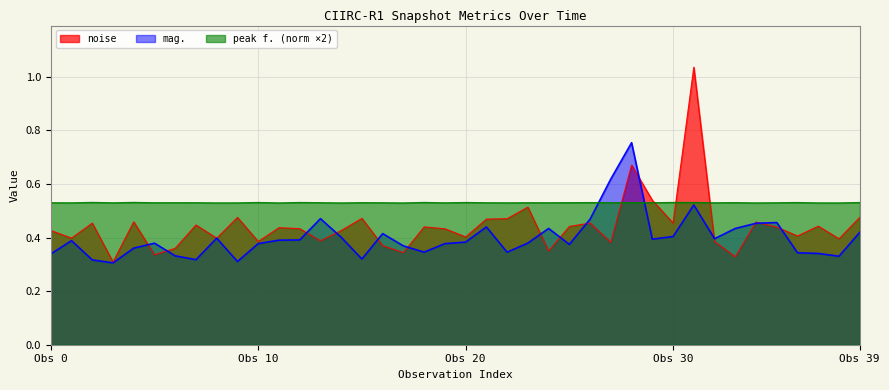

What value does the peak f. (norm) series have at 16?

0.5